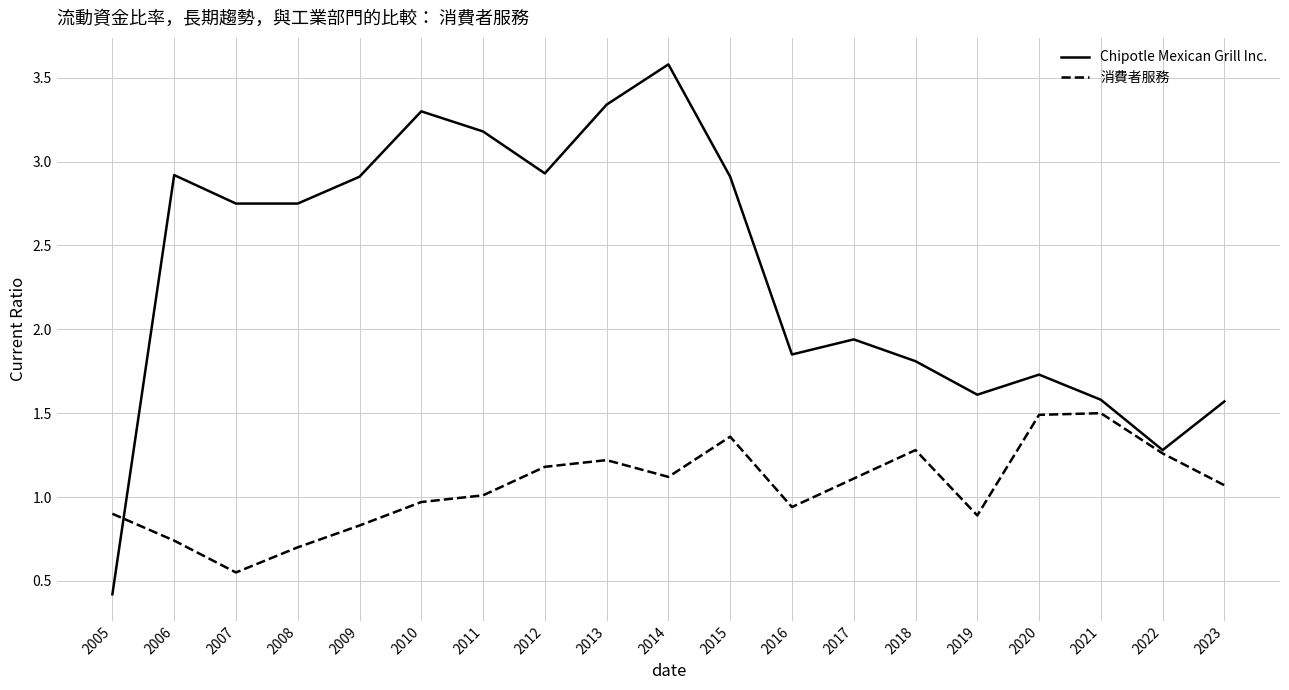

True or false: 消費者服務 has more than 2 points higher than both neighbors.

True